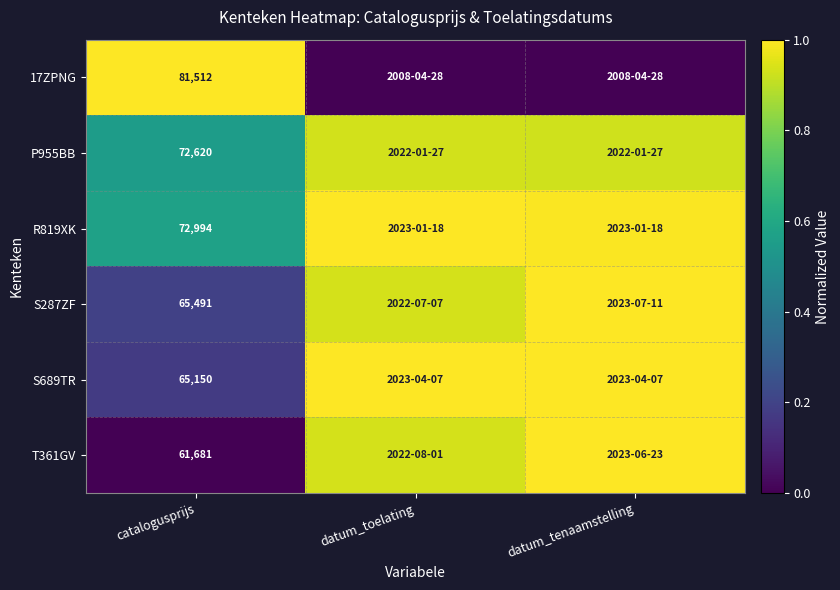

At which category is the sum across all series the highest?

datum_tenaamstelling